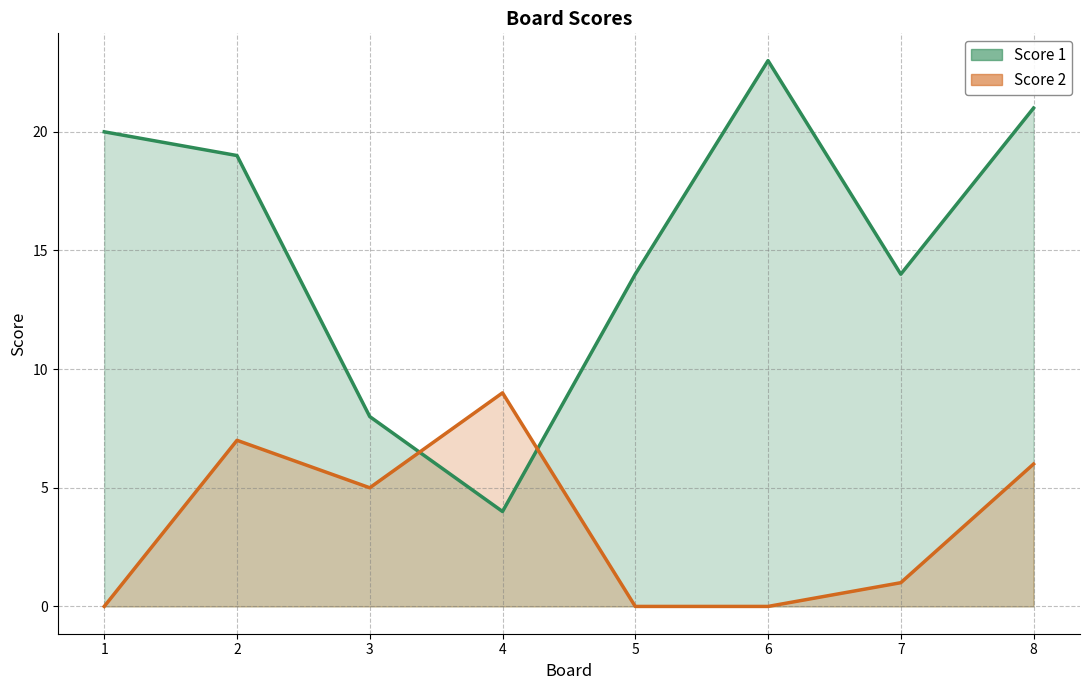

At which category is the sum across all series the highest?

8